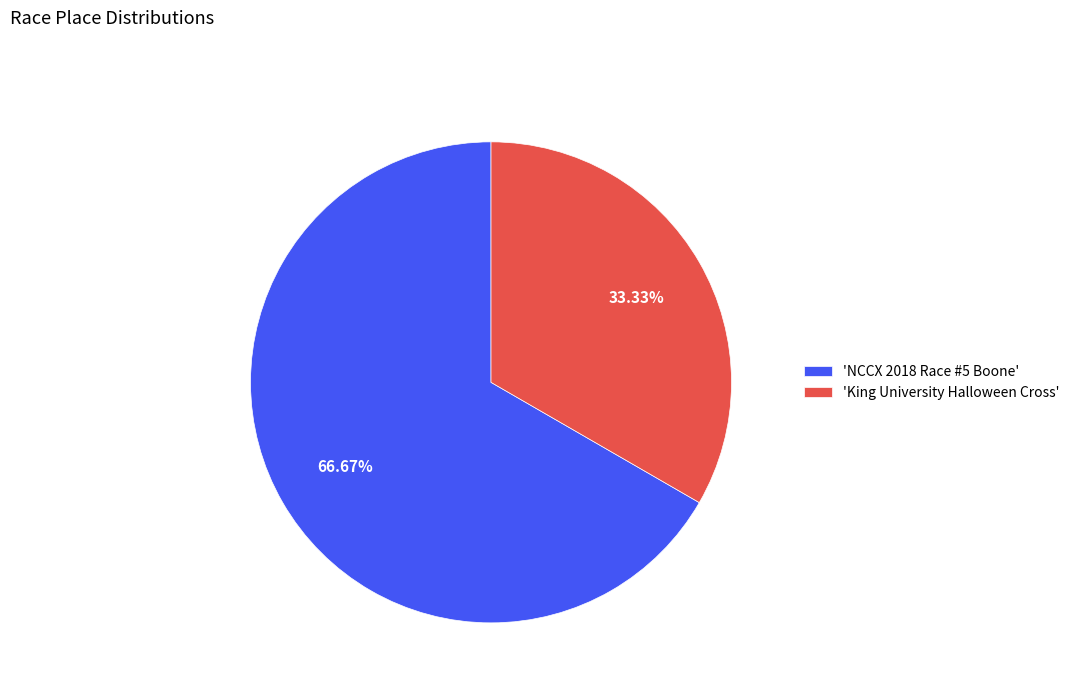

How many segments does this pie chart have?

2